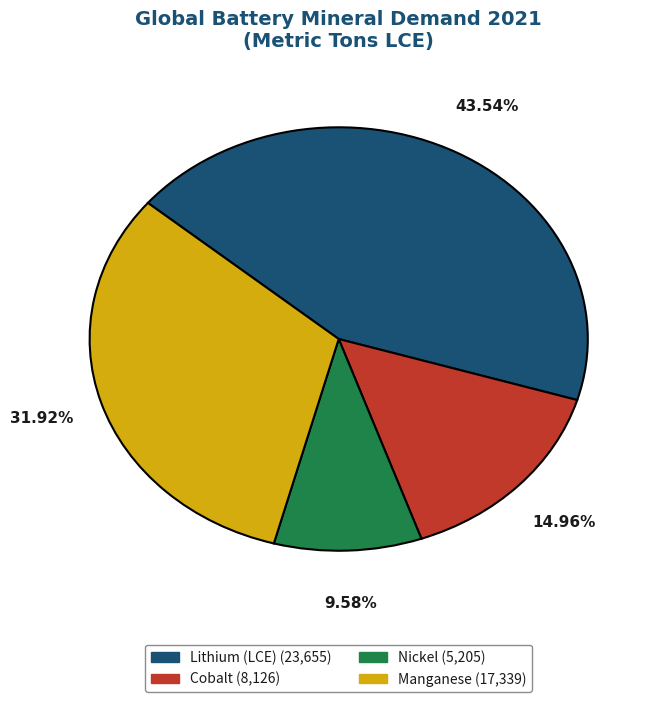

Between Manganese and Nickel, which is larger?

Manganese